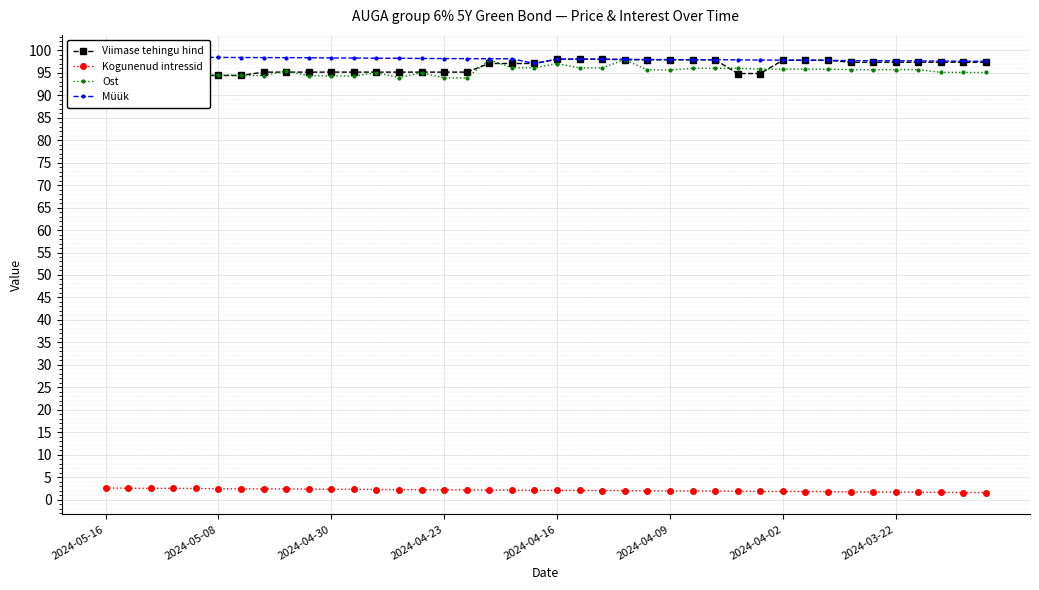

How many series are shown in this chart?

4